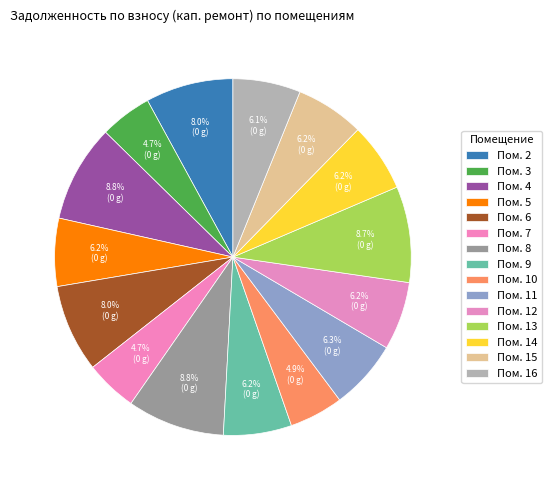

Count the number of slices in the pie.

15